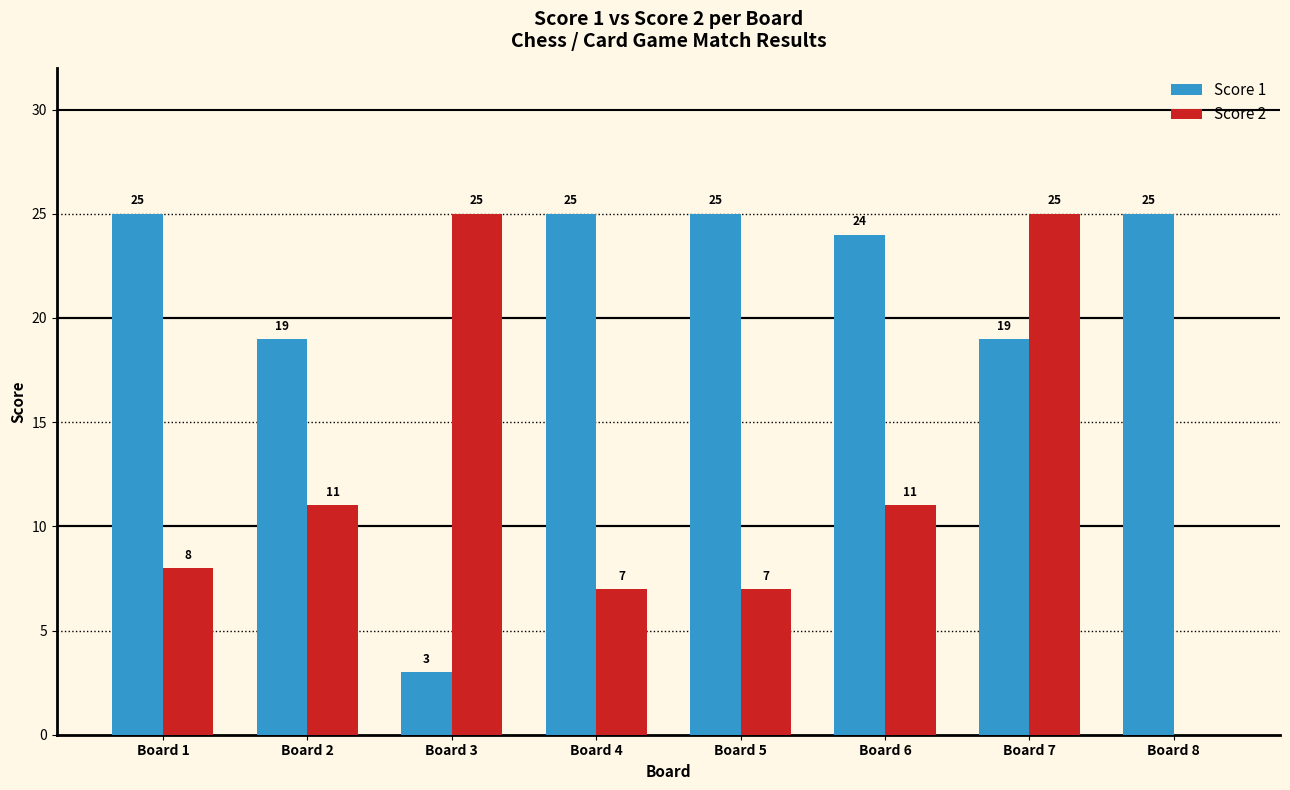

How many groups of bars are there?

8